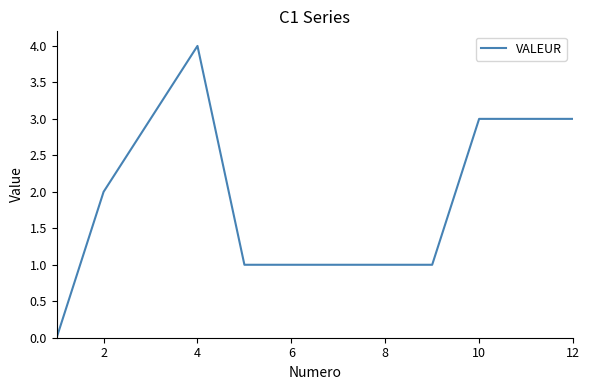

How many values are above zero?

11